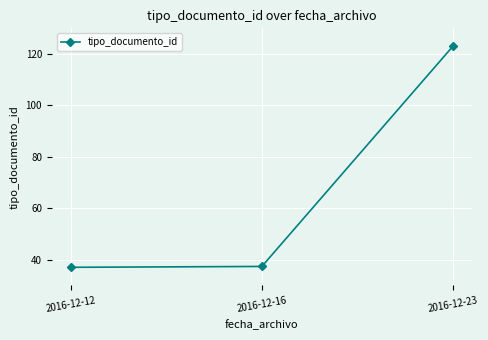

What is the difference between the values at 2016-12-16 and 2016-12-23?

85.7